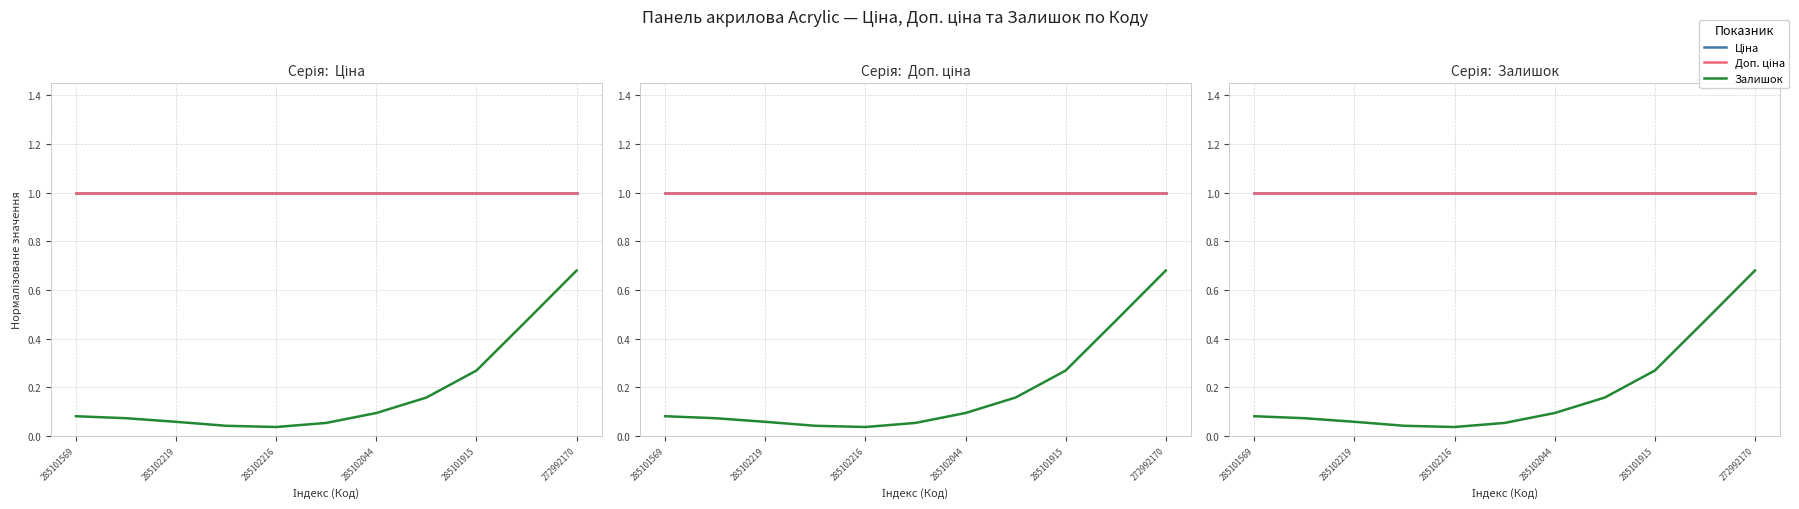

The Ціна series shows 1.8 at 9. True or false?

False